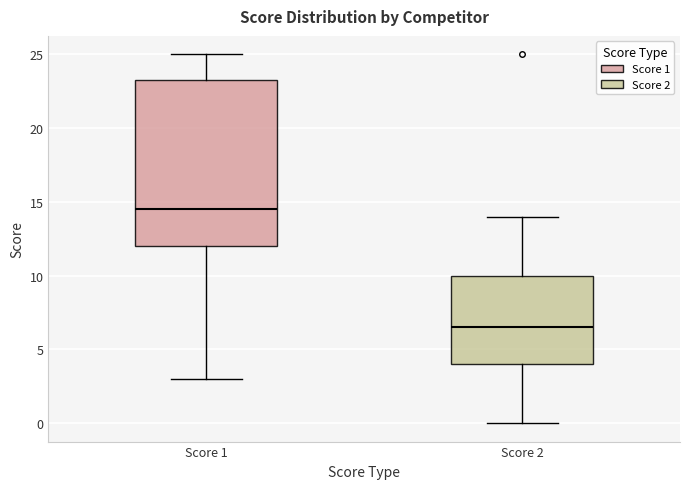

Reading left to right, read every box against the y-axis: the position of its median line, the range the box covers, and the ends of its whiskers. The values are not printed on the chart, so give them approximately, as read against the axis.

Score 1: median 14.5, box 12.0 to 23.5, whiskers 3.0 to 25.0
Score 2: median 6.5, box 4.0 to 10.0, whiskers 0.0 to 14.0